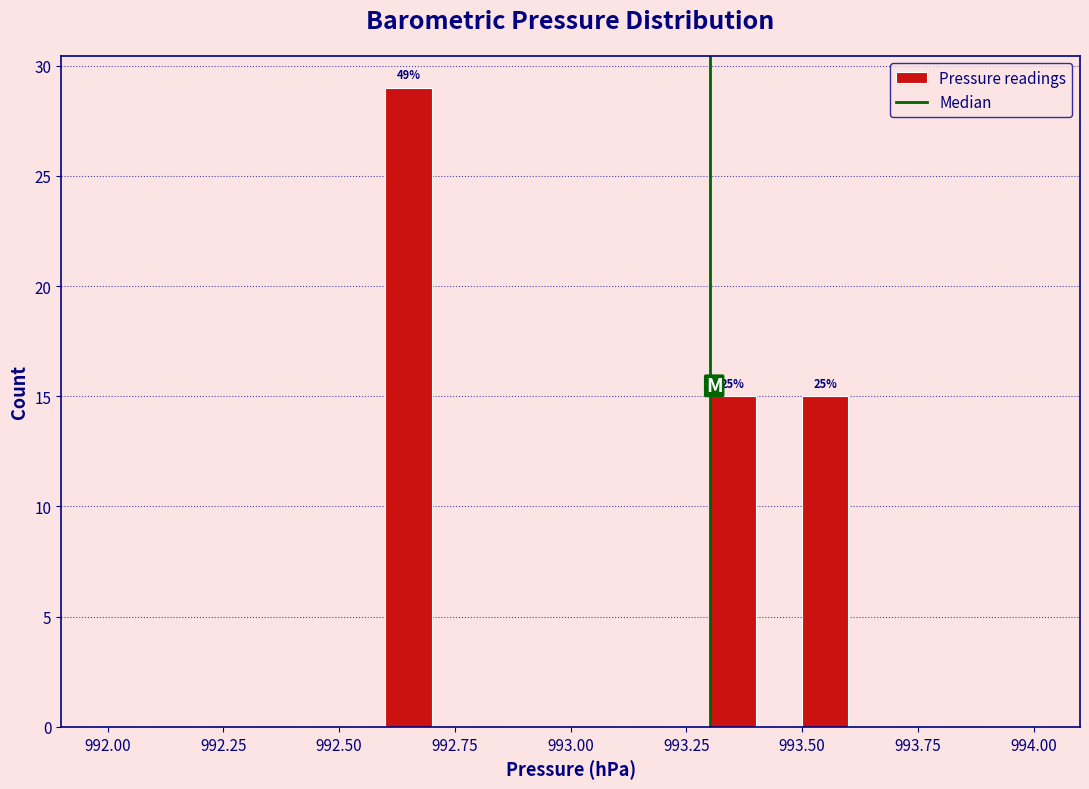

Read against the x-axis, roughly where is the centre of the tallest bar?

992.65